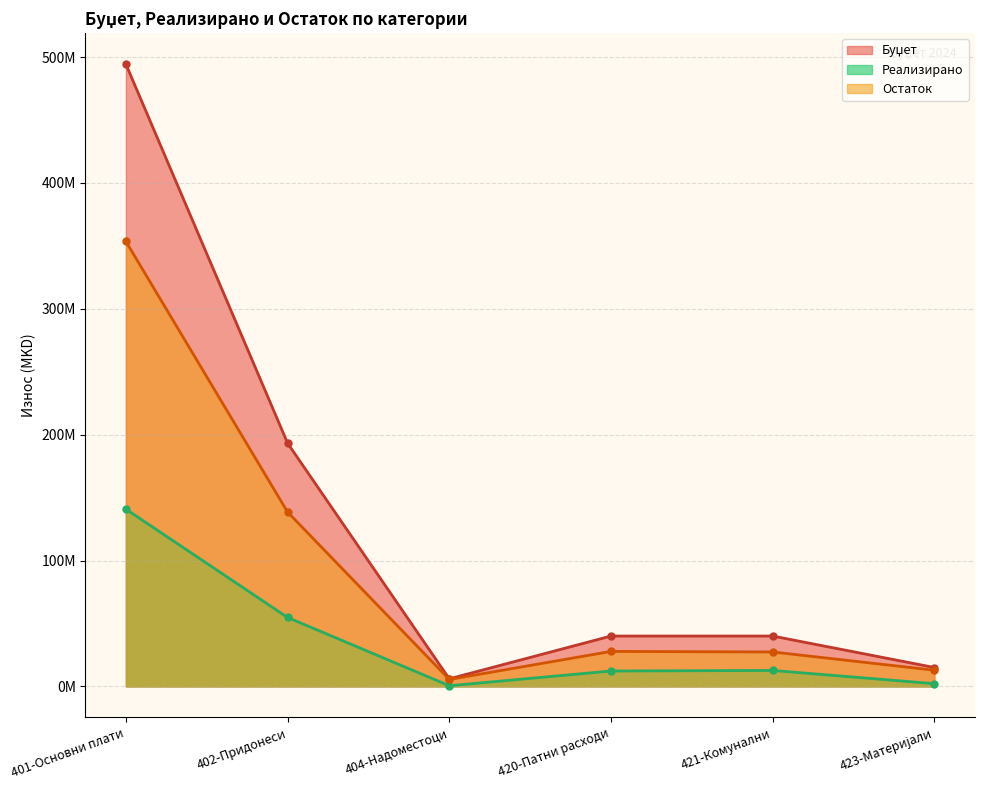

What are all the series names shown in the legend?

Буџет, Реализирано, Остаток